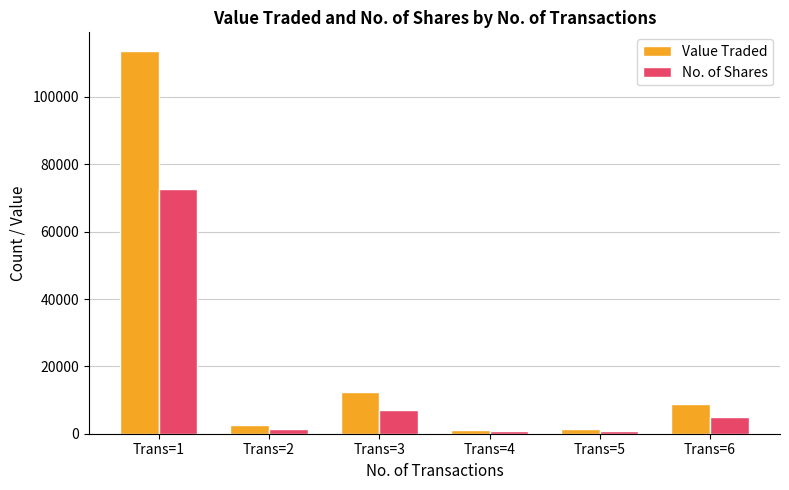

What are all the series names shown in the legend?

Value Traded, No. of Shares